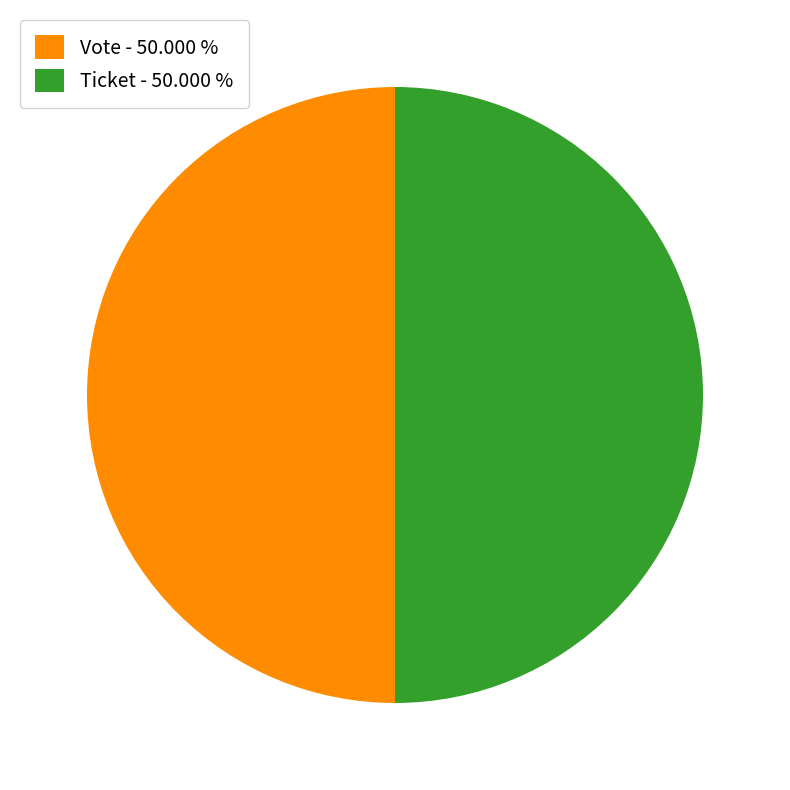

Is it true that Ticket is 7% of the pie?

False